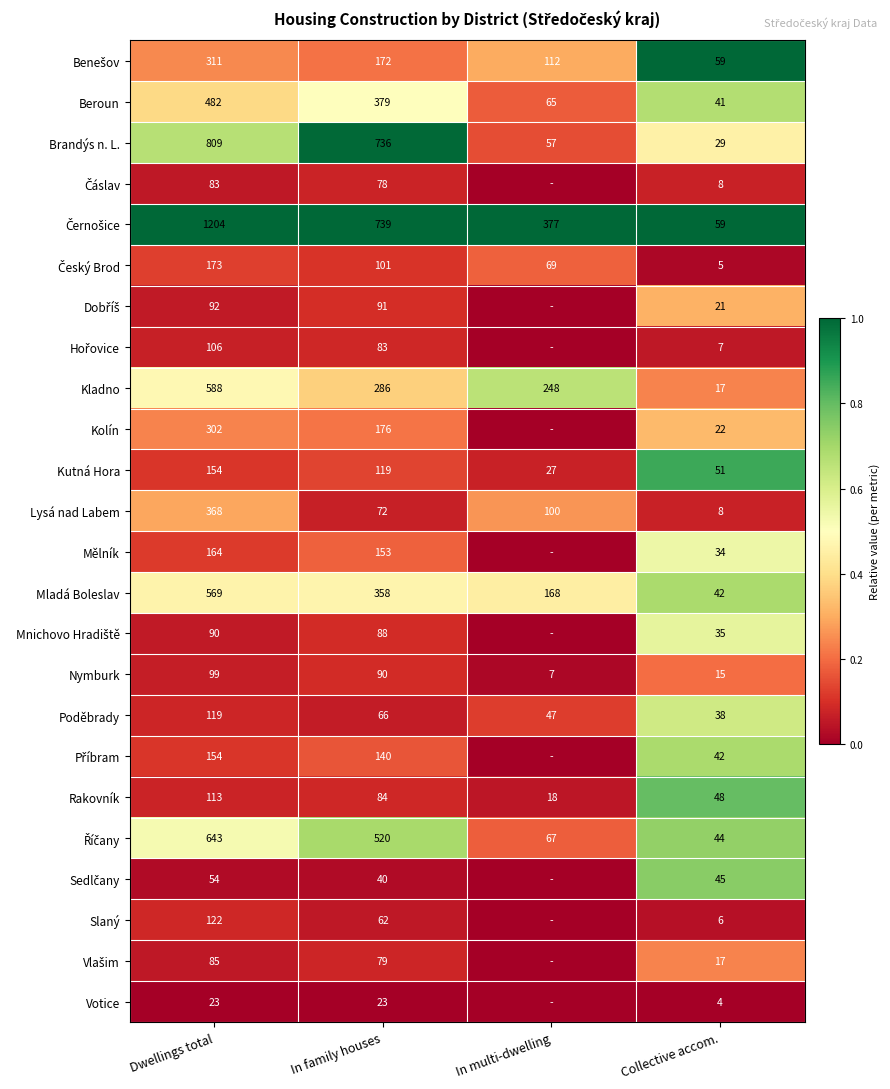

The value of Mělník at In family houses is 216. True or false?

False